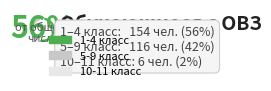

Is there a majority slice in this chart?

Yes